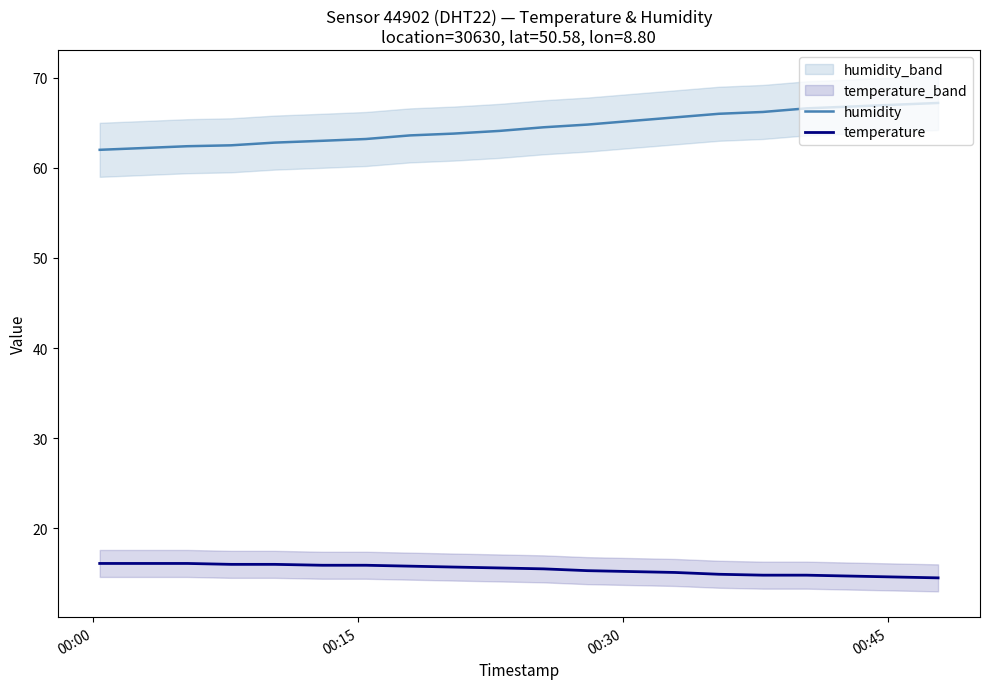

True or false: temperature and humidity cross at least once.

False